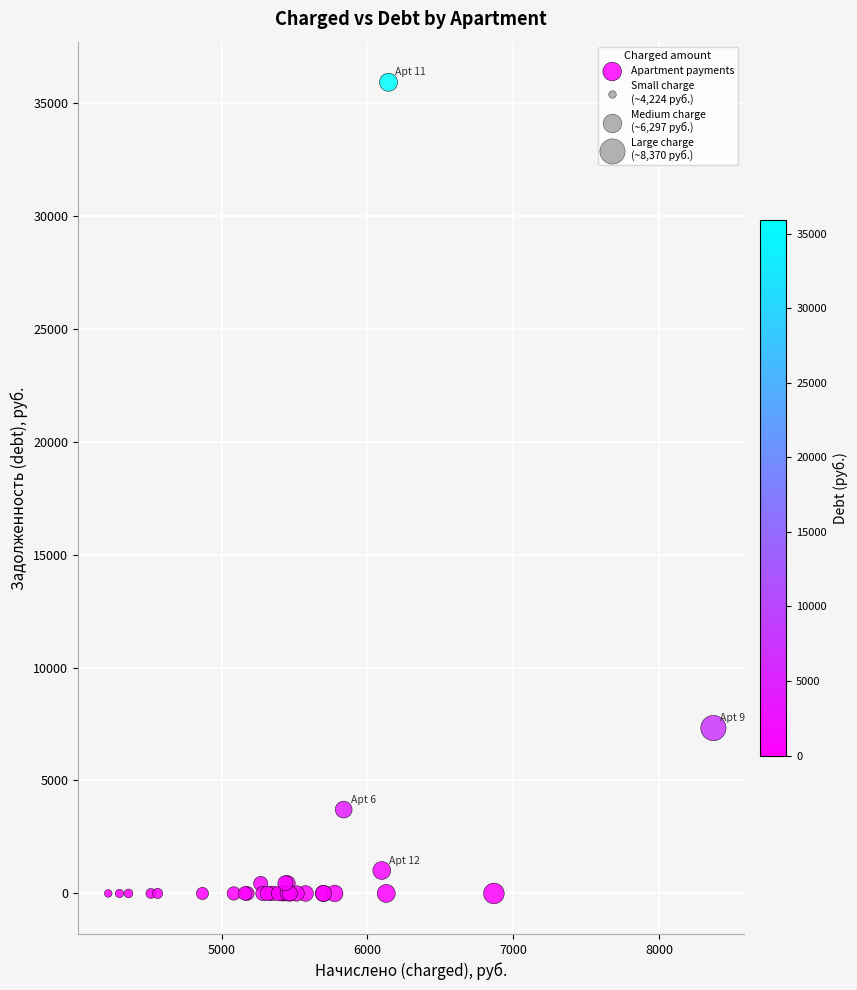

What Y value in the scatter plot is closest to 17956?

7321.4